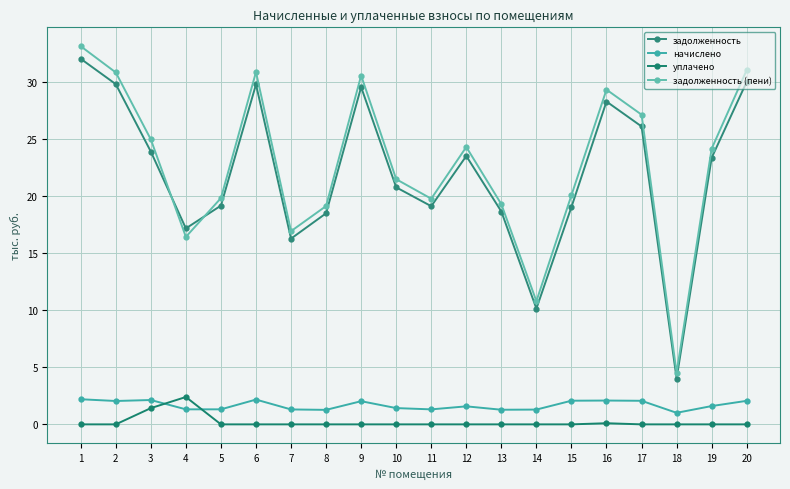

What is the maximum value shown in the chart?

33.2